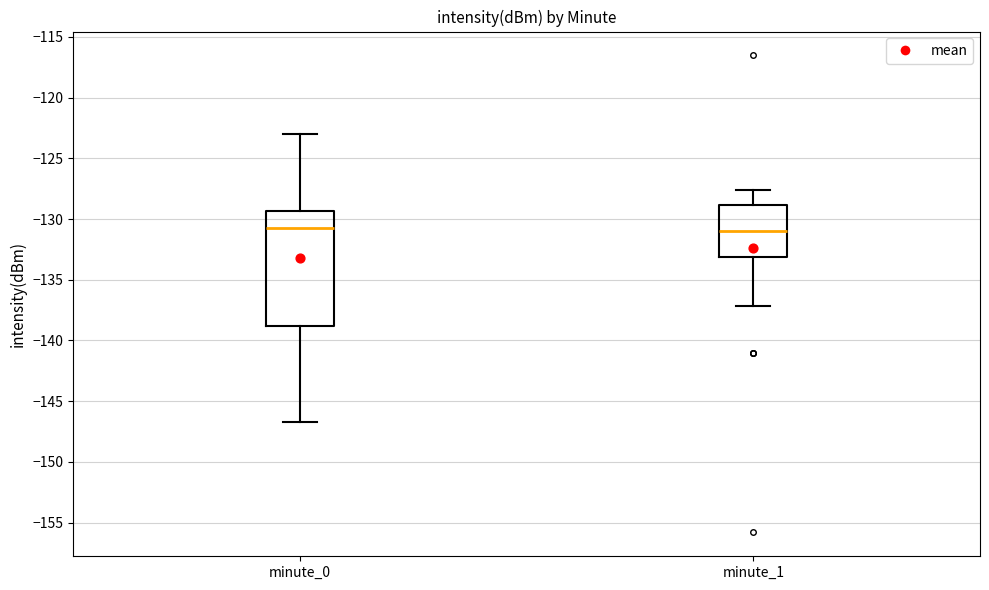

Reading left to right, read every box against the y-axis: the position of its median line, the range the box covers, and the ends of its whiskers. The values are not printed on the chart, so give them approximately, as read against the axis.

minute_0: median -130.5, box -139.0 to -129.5, whiskers -146.5 to -123.0
minute_1: median -131.0, box -133.0 to -129.0, whiskers -137.0 to -127.5